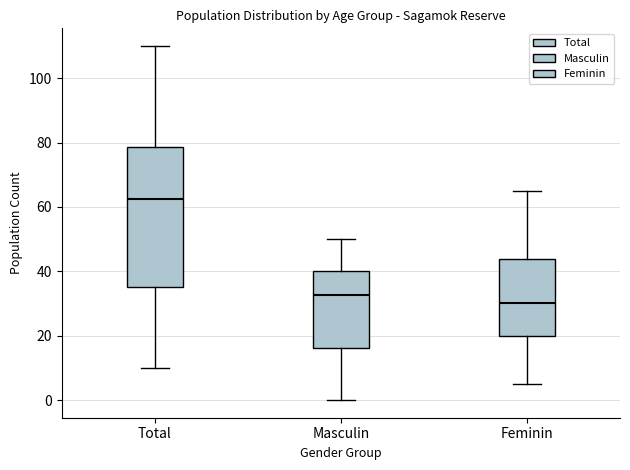

Which box's median line is the highest?

Total